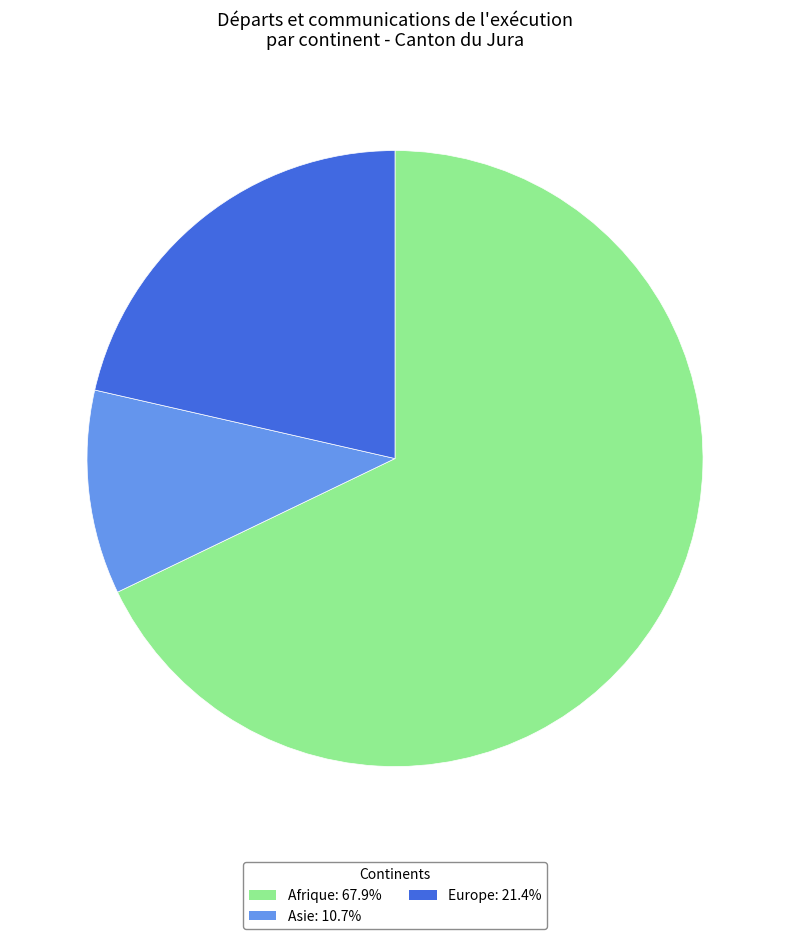

Is Afrique: 67.9% the majority of the pie?

Yes